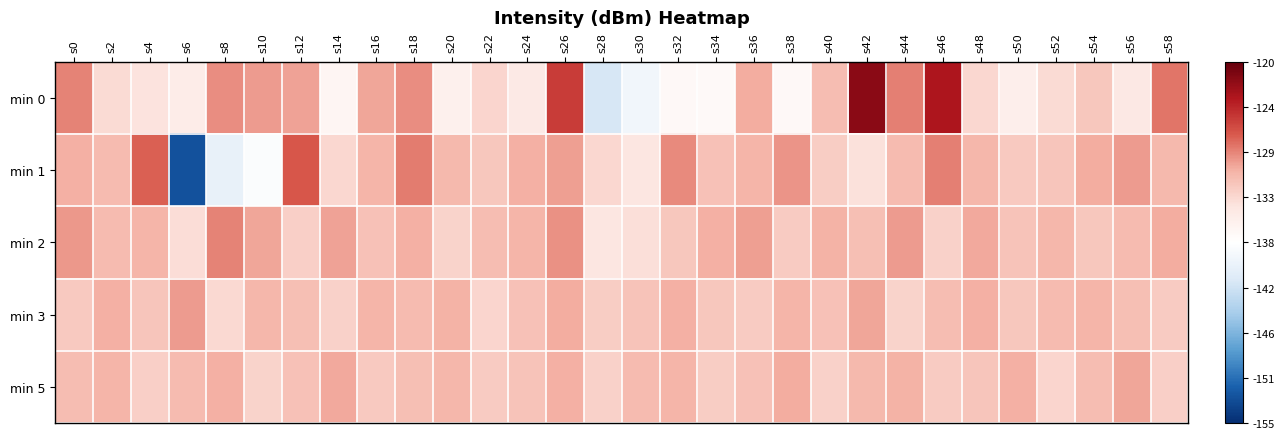

Rank the series at s44 from highest to lowest value.

min 0, min 2, min 5, min 1, min 3